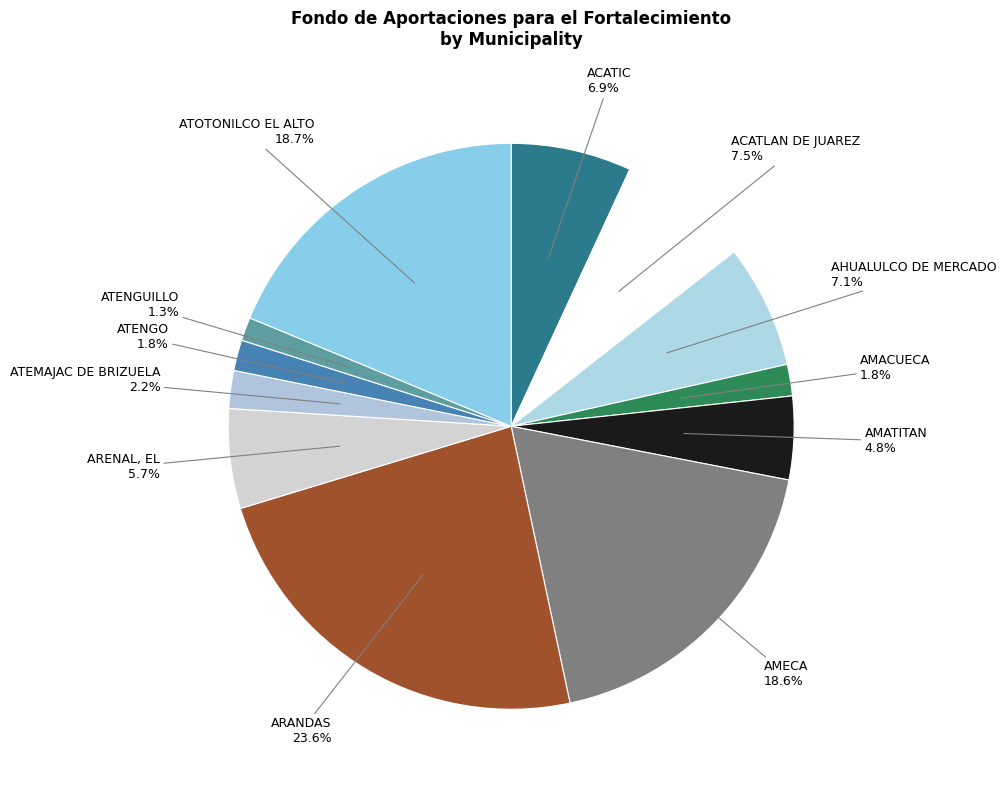

What is the largest slice in the pie chart?

ARANDAS